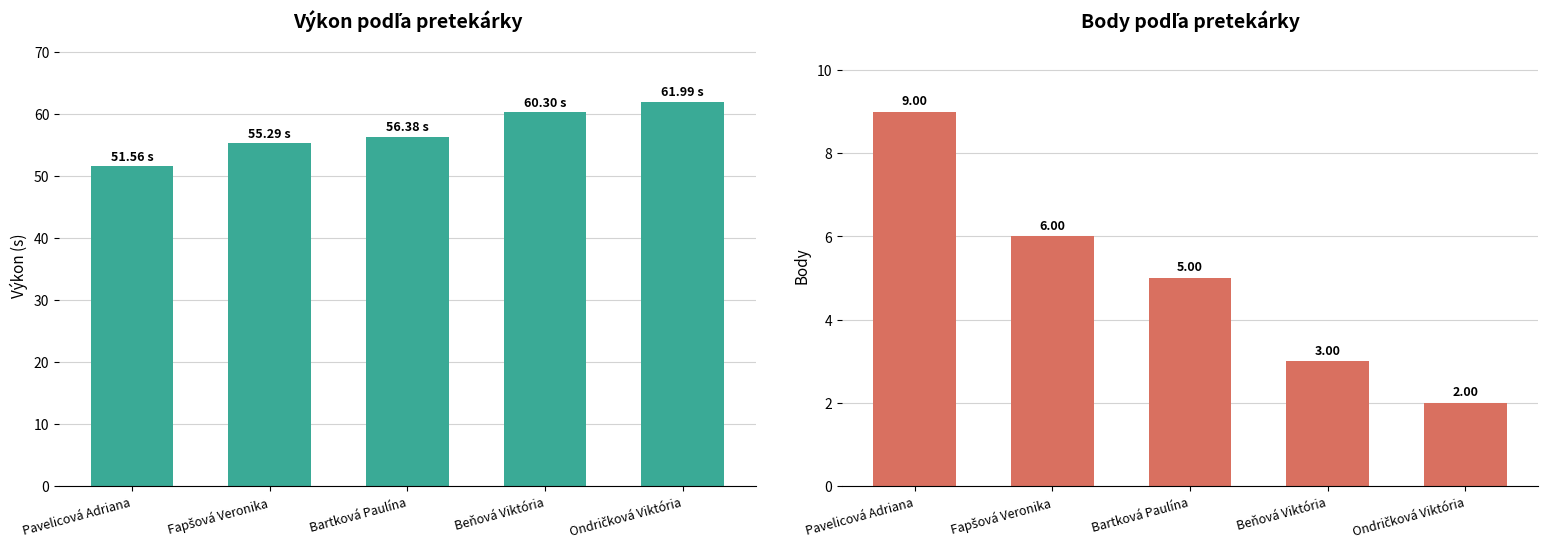

What is the maximum value for Body?

9.0